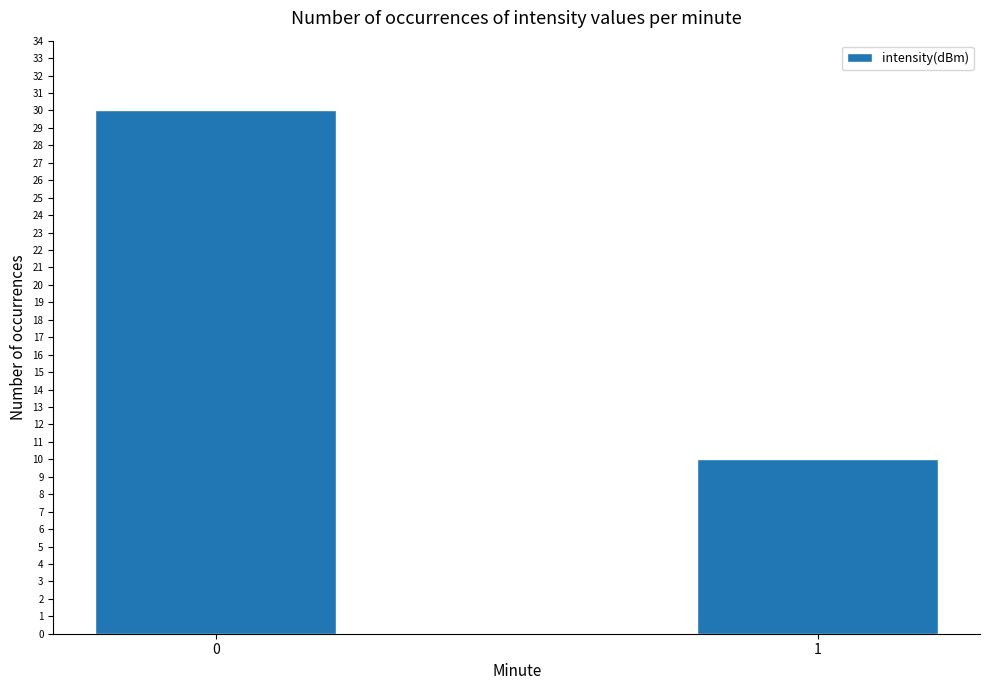

What value does the data have at 0?

30